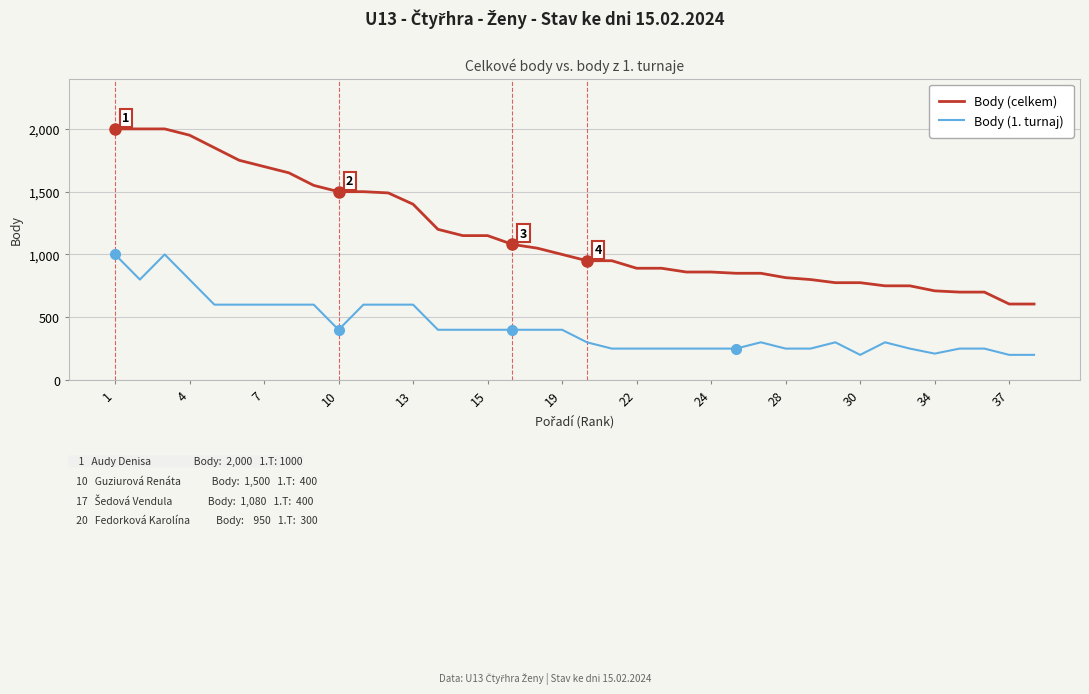

Which series has the largest total across all categories?

Body (celkem)